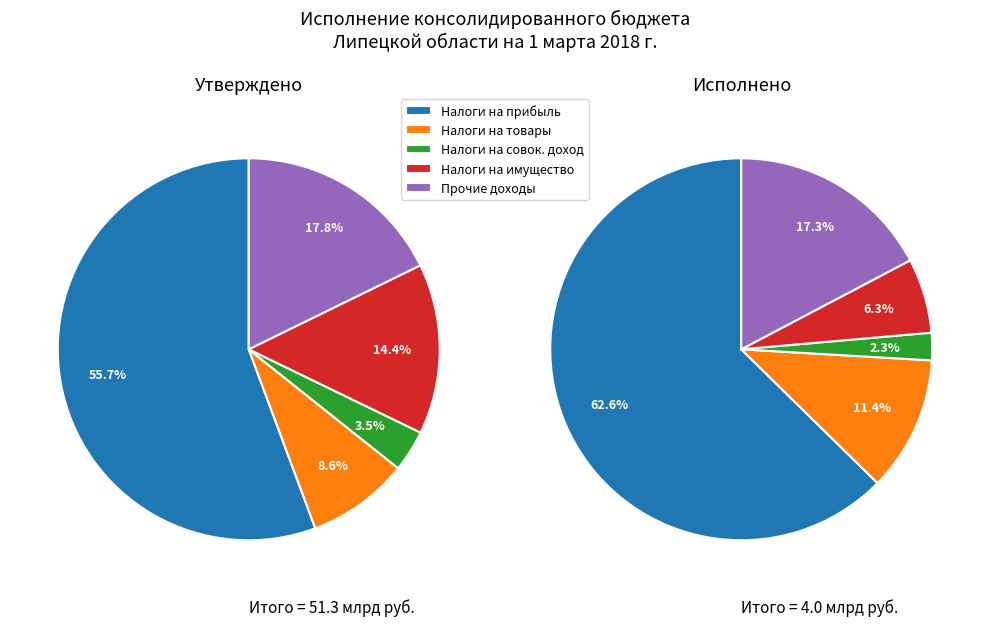

What is the largest slice in the pie chart?

НАЛОГИ НА ПРИБЫЛЬ, ДОХОДЫ